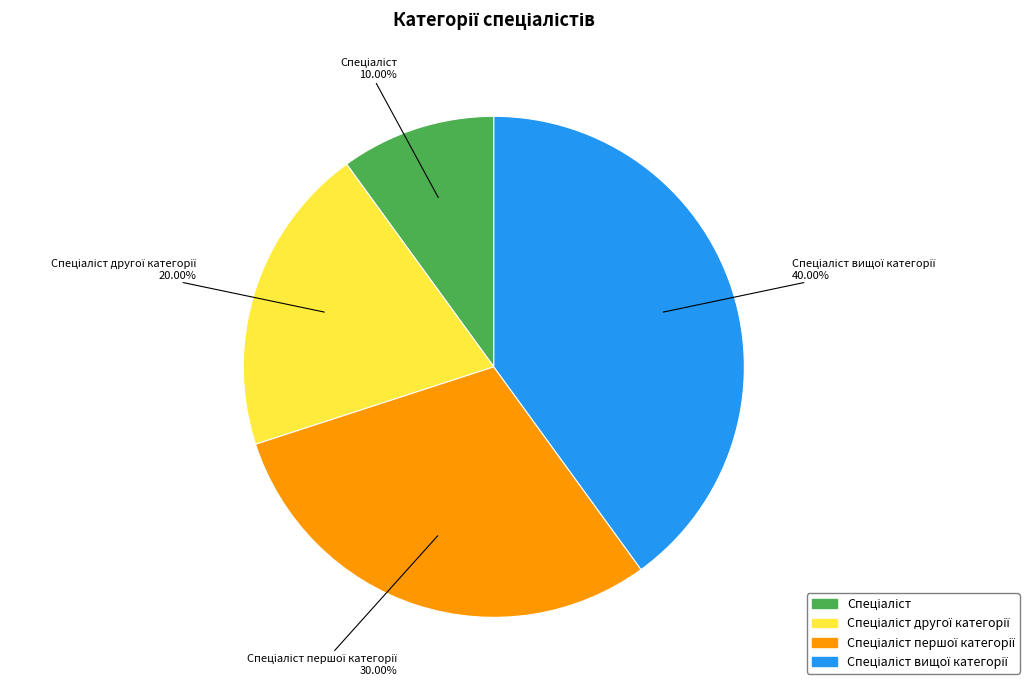

Count the number of slices in the pie.

4